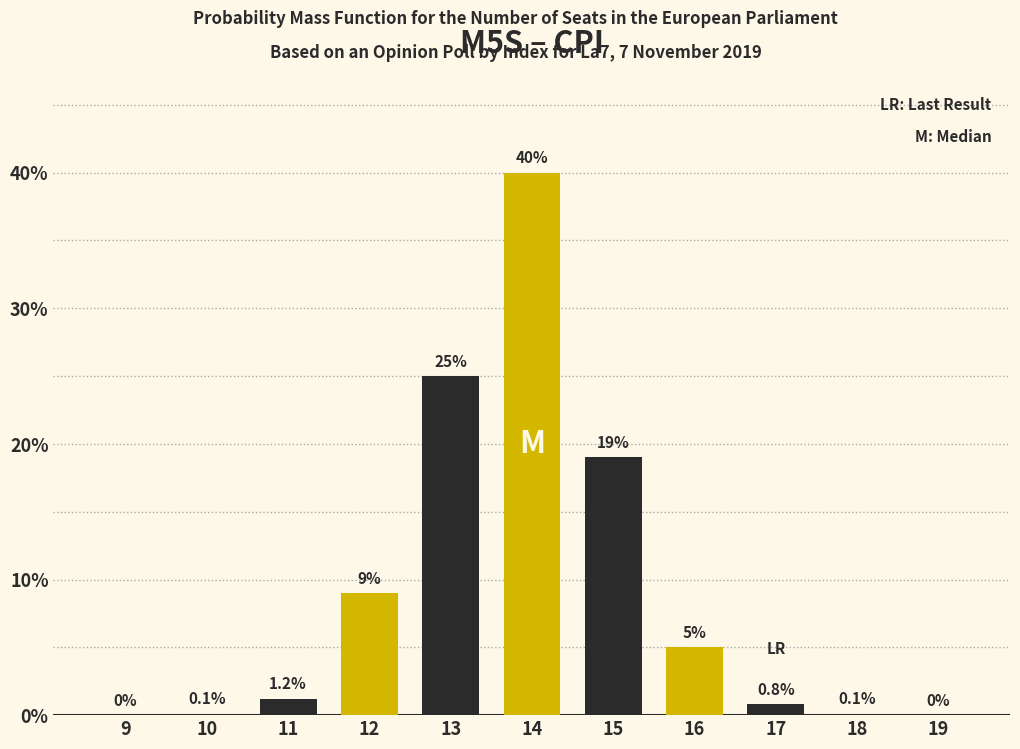

Reading right to left, transcribe all the data shown in this chart.

19=0.0	18=0.1	17=0.8	16=5.0	15=19.0	14=40.0	13=25.0	12=9.0	11=1.2	10=0.1	9=0.0